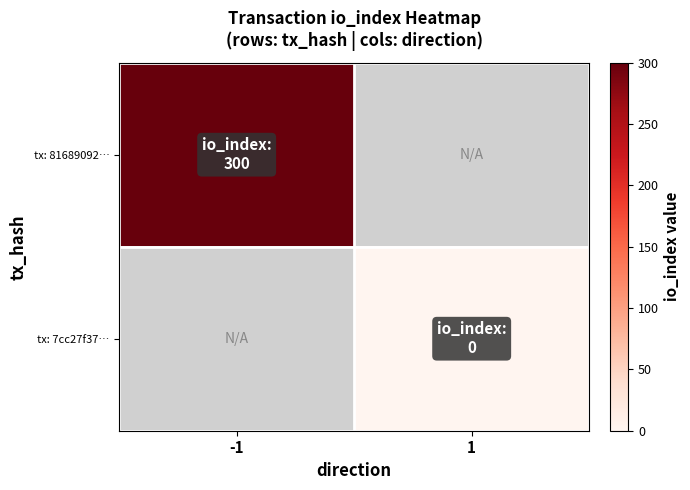

At which label does tx: 81689092… reach its peak?

-1